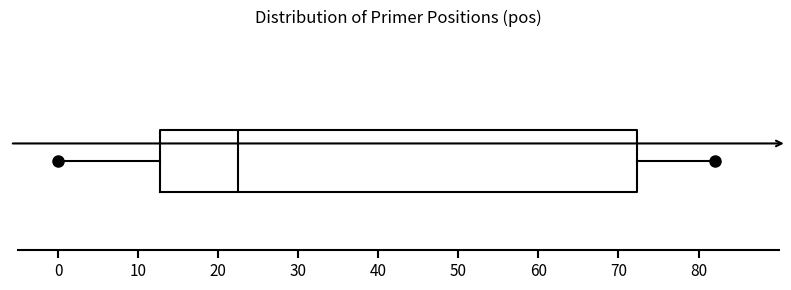

Read this box plot against the x-axis: the position of the median line, the range covered by the box, and the ends of both whiskers. The values are not printed on the chart, so give them approximately, as read against the axis.

median 23, box 13 to 72, whiskers 0 to 82